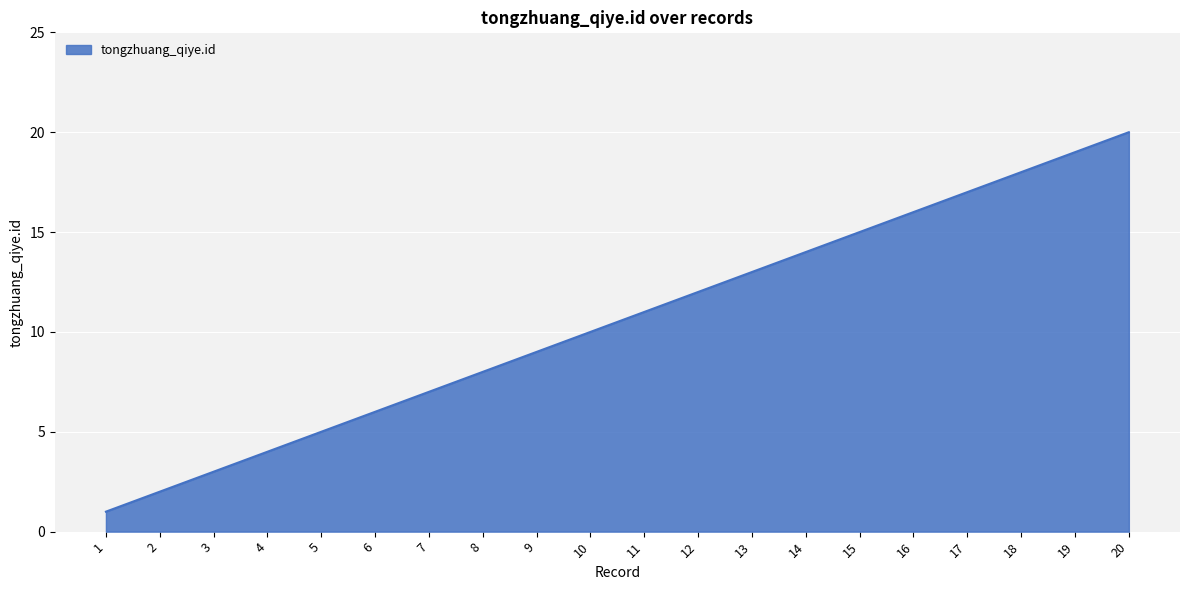

What is the sum of all values?

210